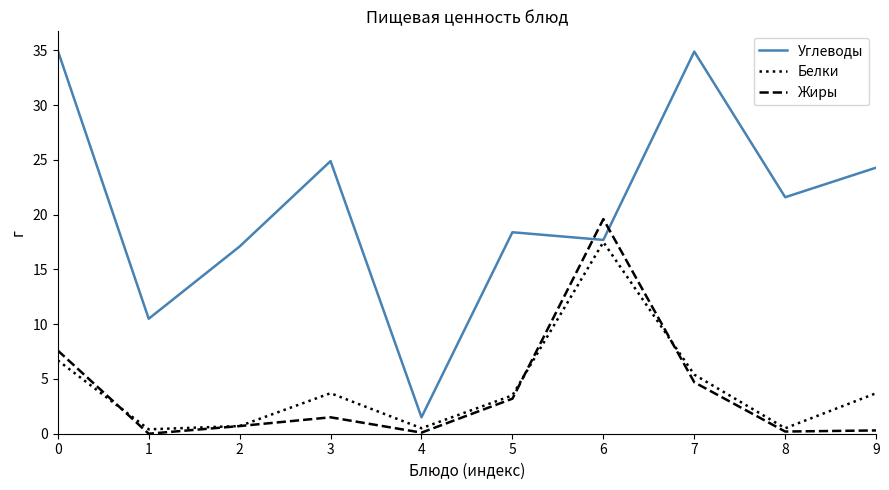

What is the difference between the highest and lowest values at 6?

2.1